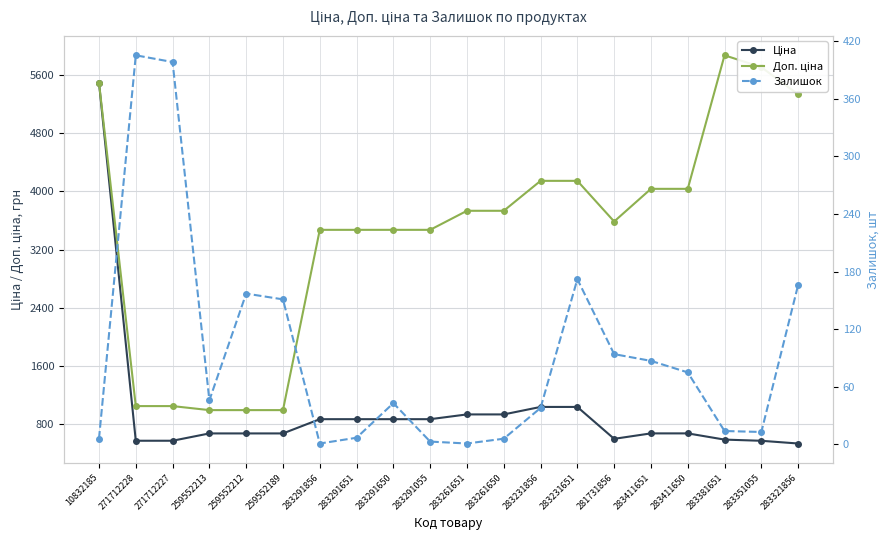

Is the value of Ціна at 283291651 greater than the value of Залишок at 259552213?

Yes